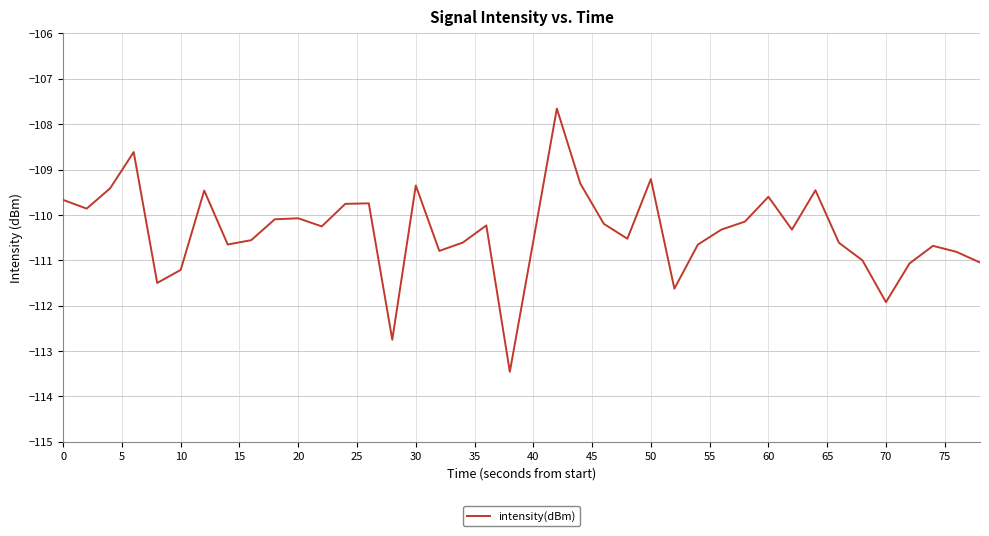

What is the smallest value displayed?

-113.5